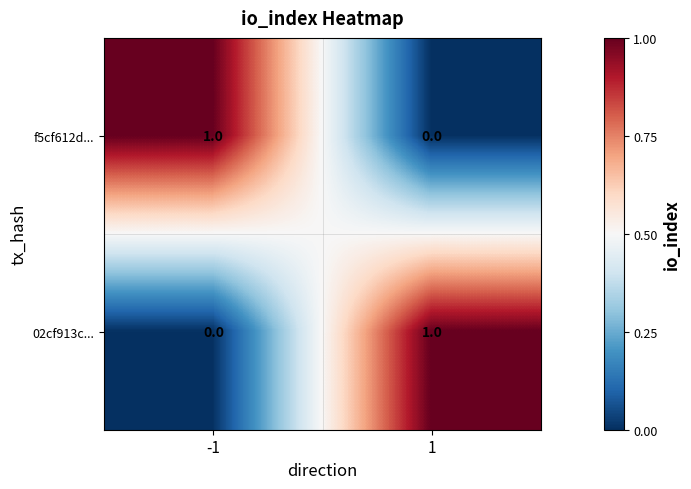

At how many categories does at least one series exceed 0?

2